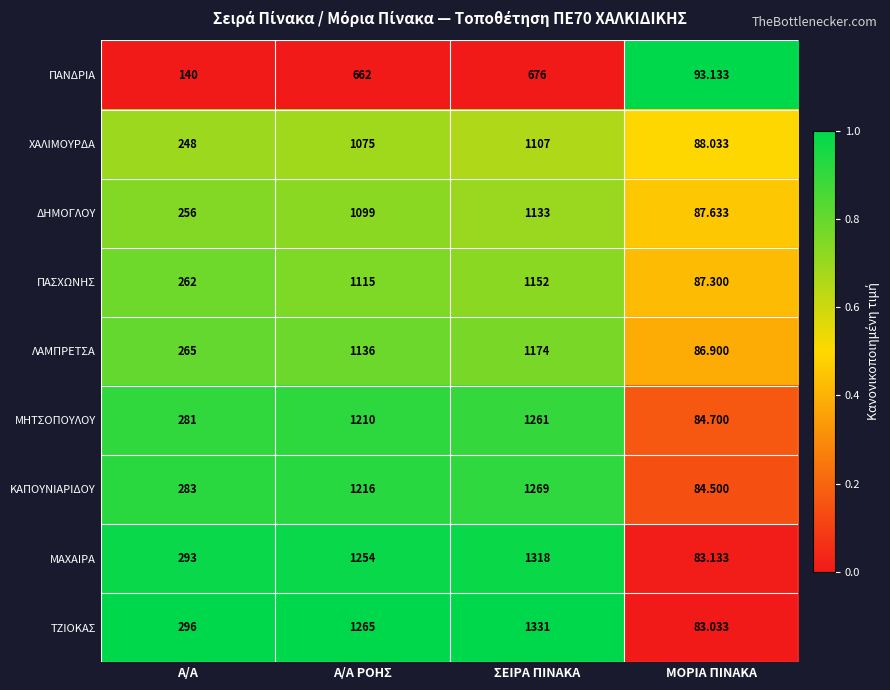

At which label is ΚΑΠΟΥΝΙΑΡΙΔΟΥ closest to 676?

Α/Α